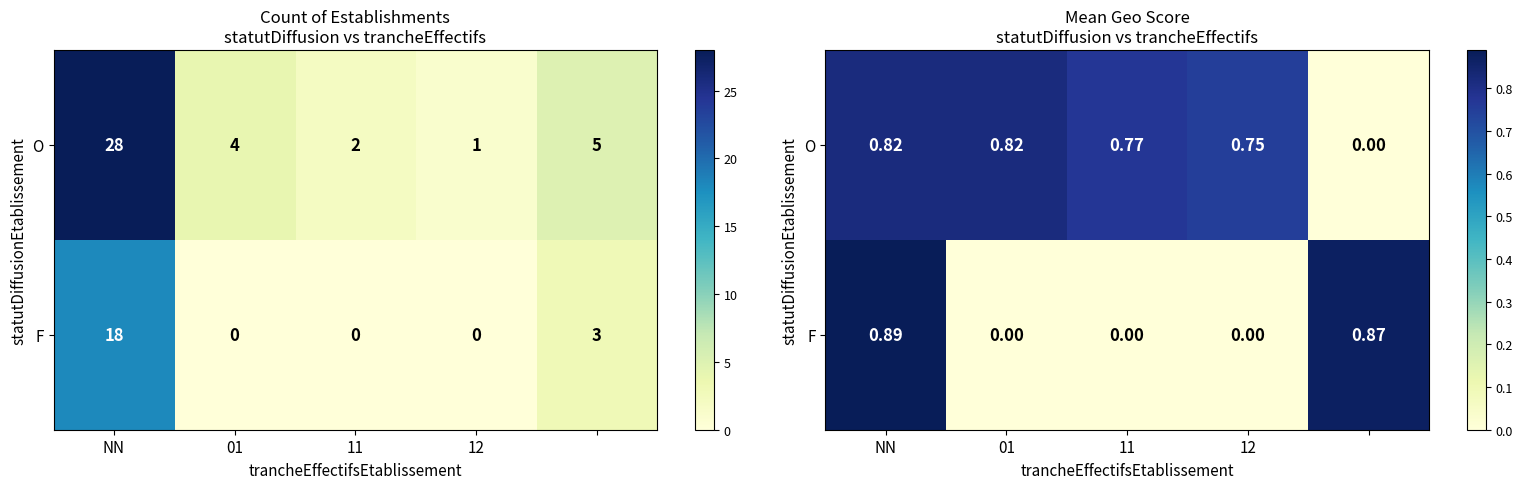

What is the maximum value shown in the chart?

0.9